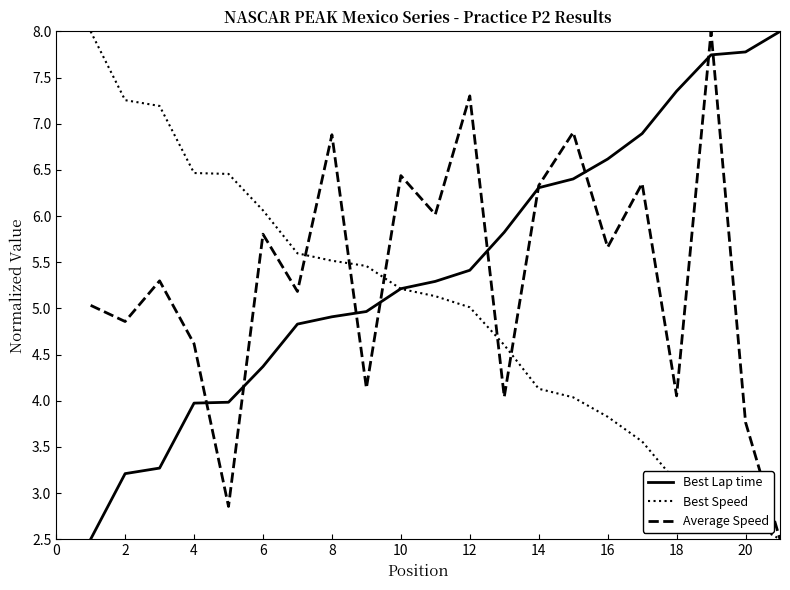

What is the lowest value of the Best Speed series?

2.5